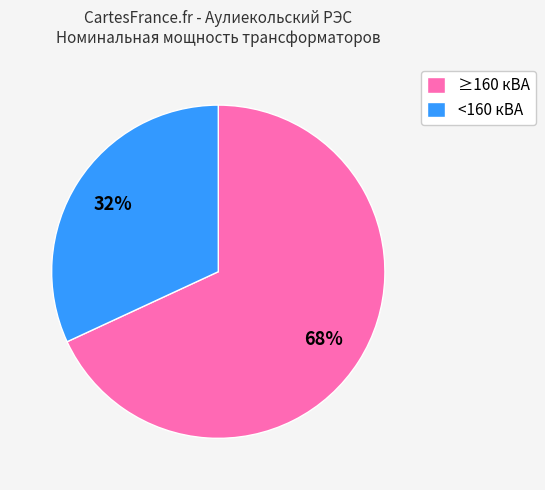

Do ≥160 кВА and <160 кВА together represent more than half of the pie?

Yes